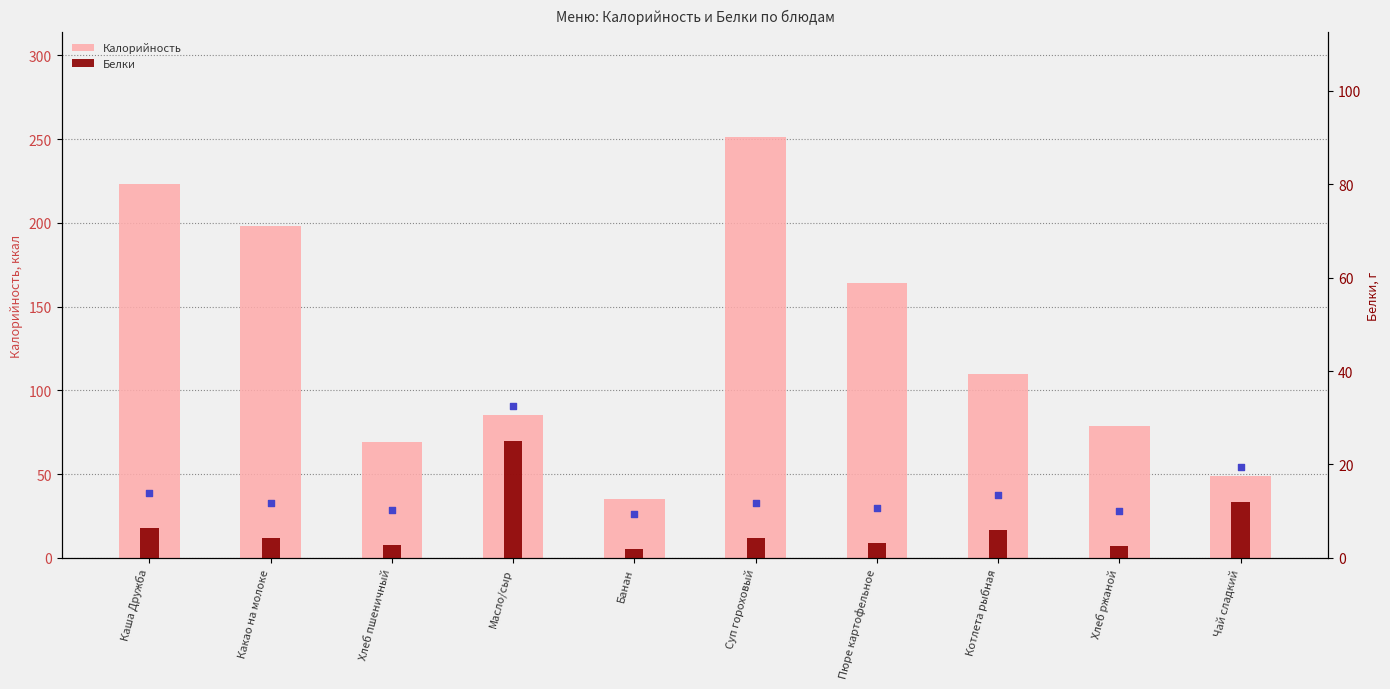

Which series reaches the maximum Y coordinate?

Калорийность